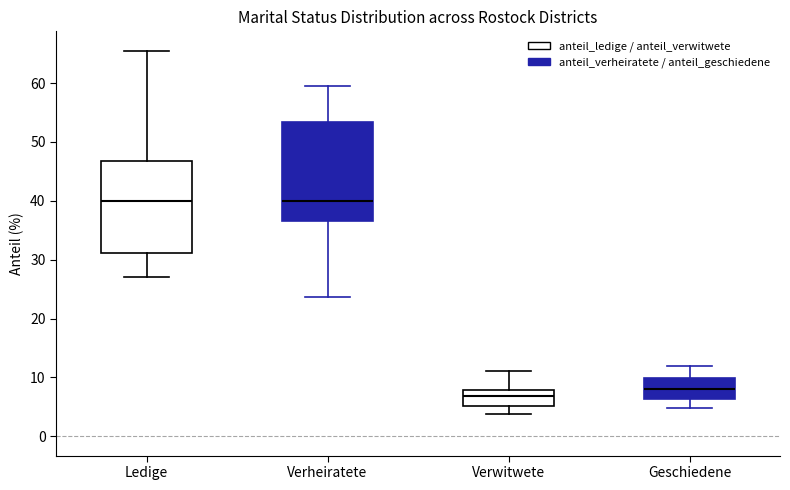

Which box's median line is the lowest?

Verwitwete